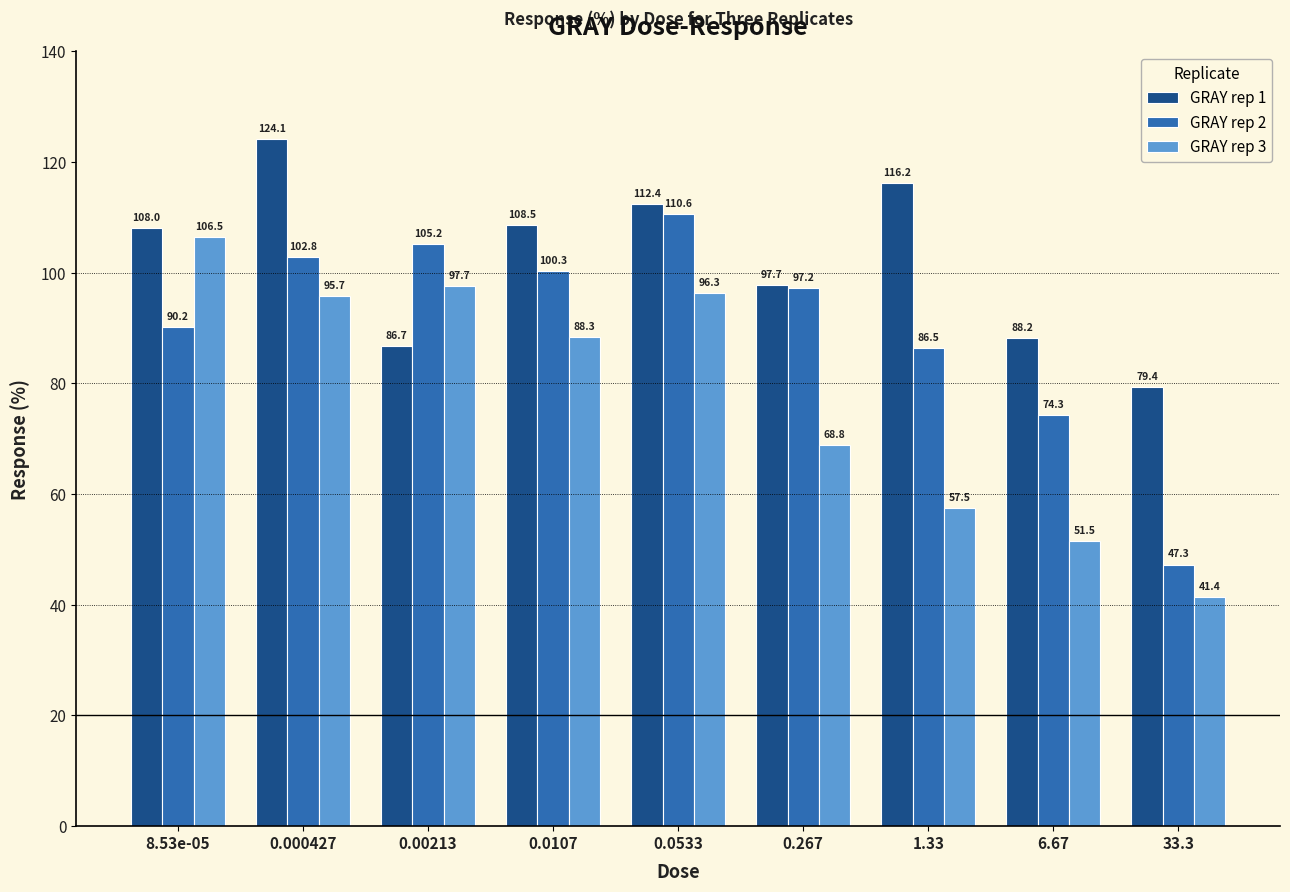

How many distinct data groups are displayed?

3